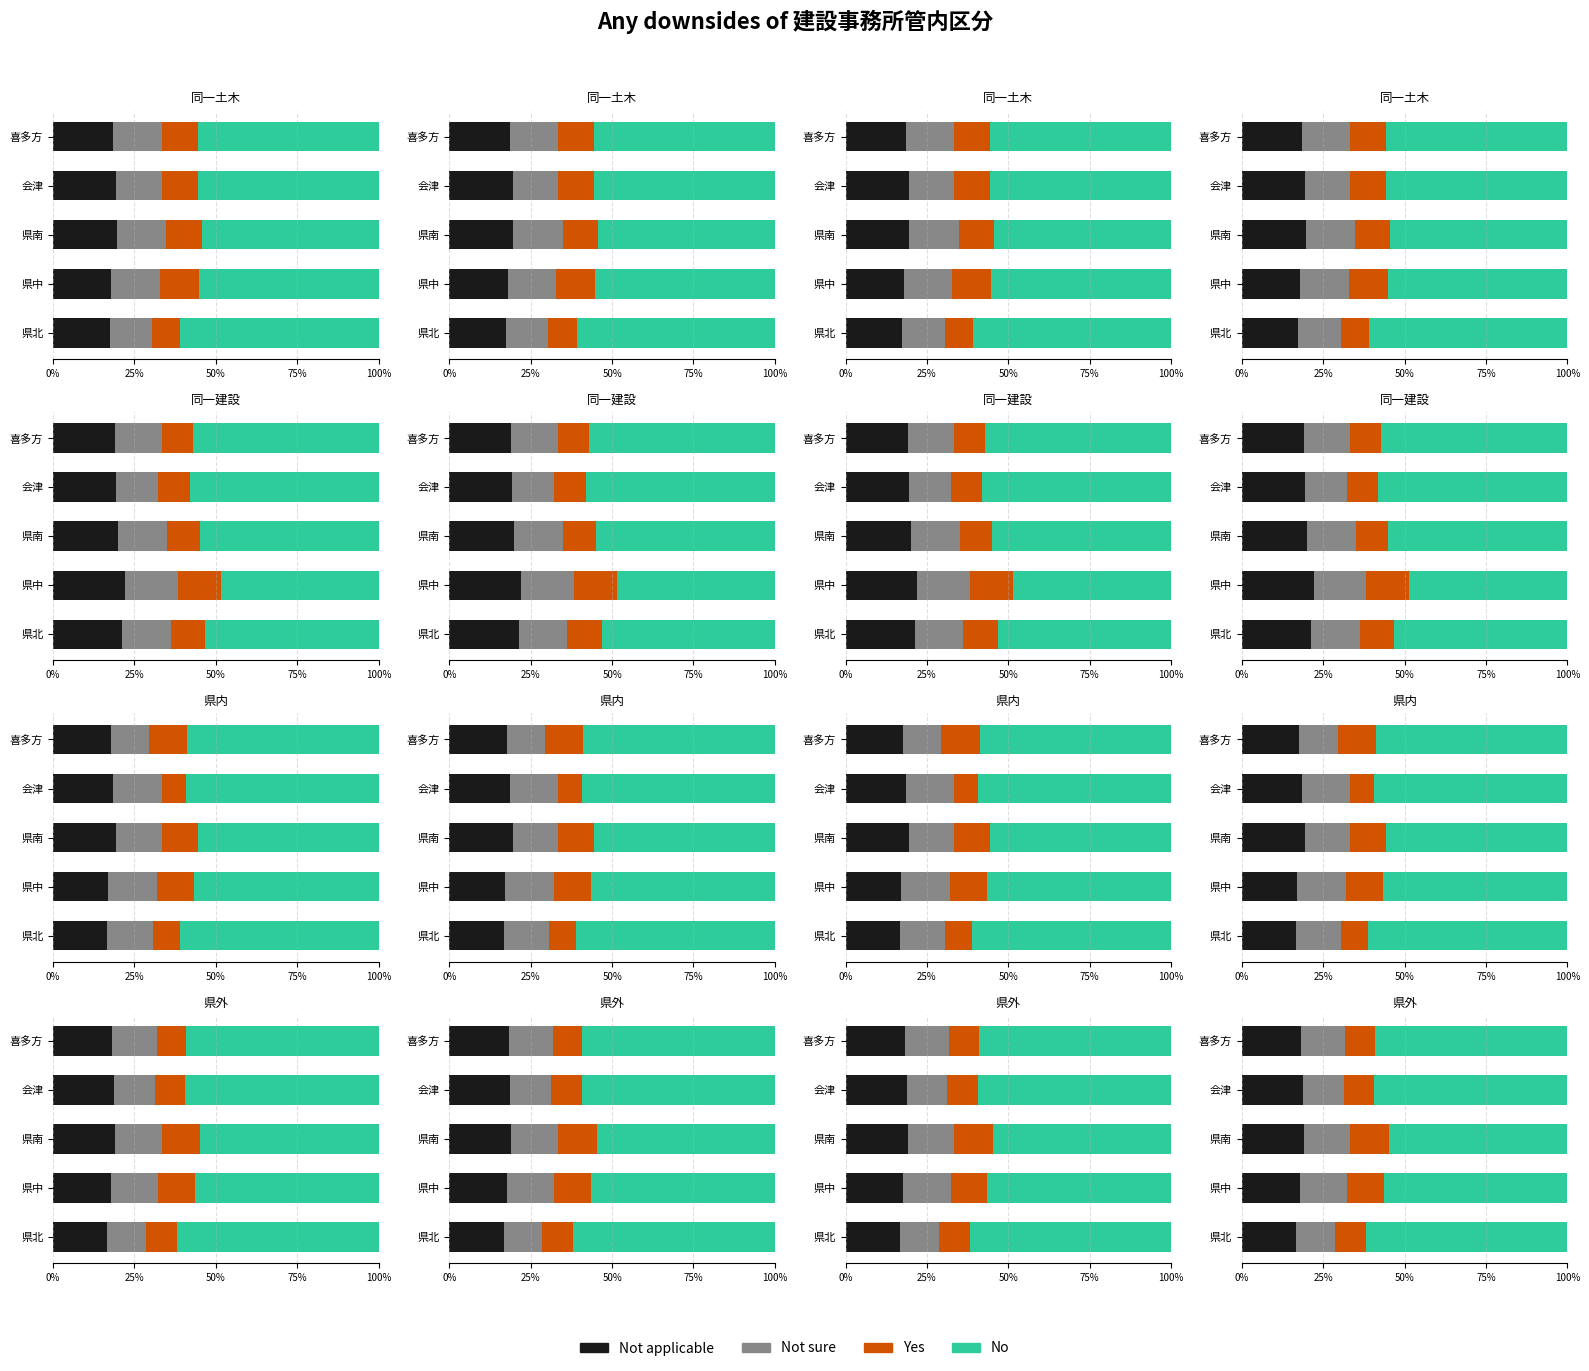

At how many categories does at least one series exceed 25?

5